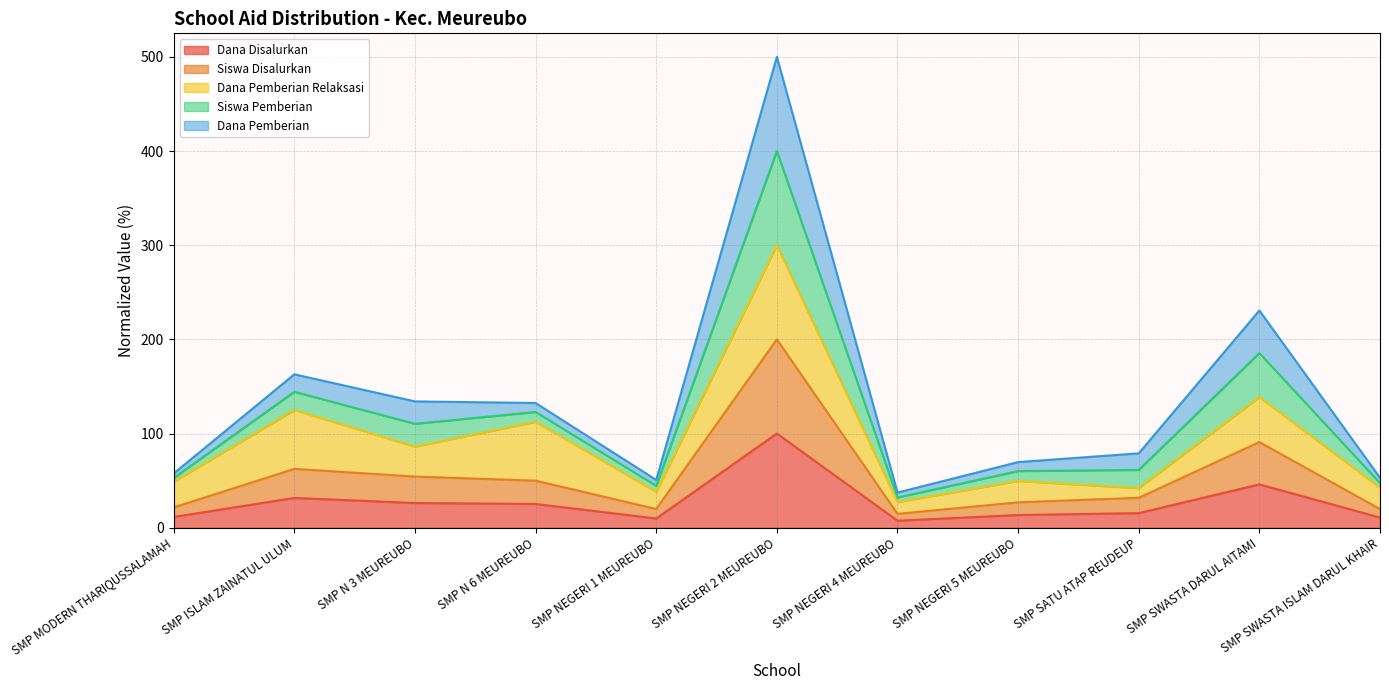

At which label does Dana Disalurkan reach its peak?

SMP NEGERI 2 MEUREUBO